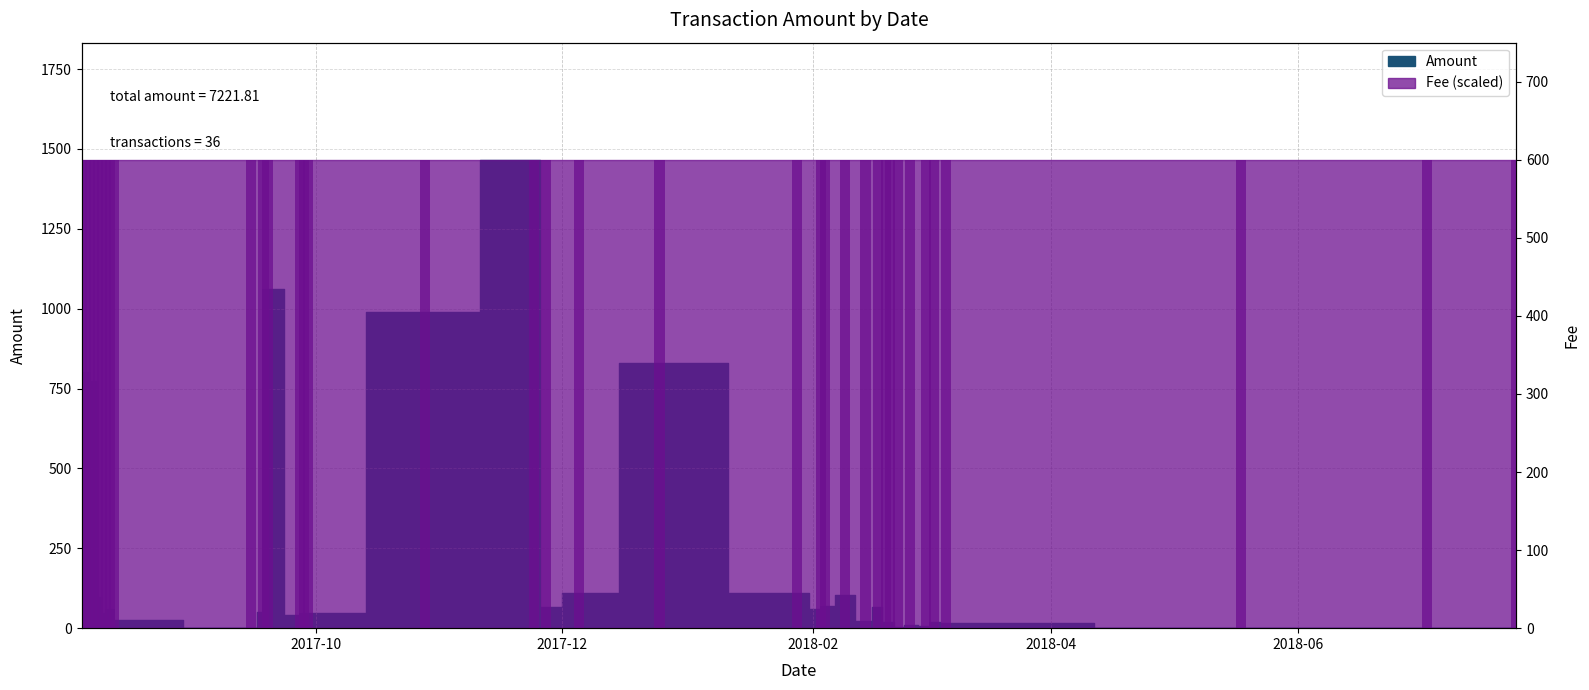

What is the difference between the maximum and minimum values?

1466.2